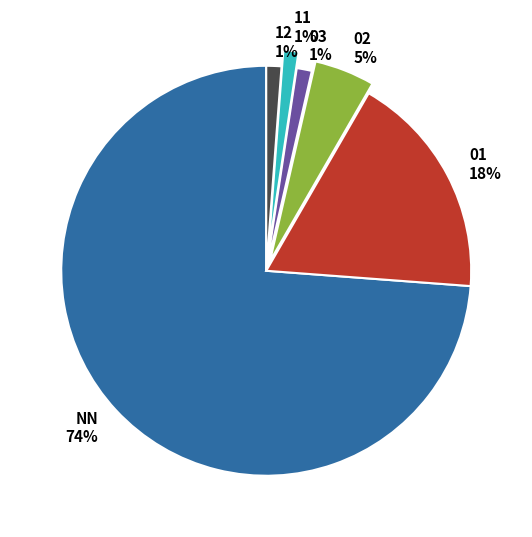

How many slices are in this pie chart?

6